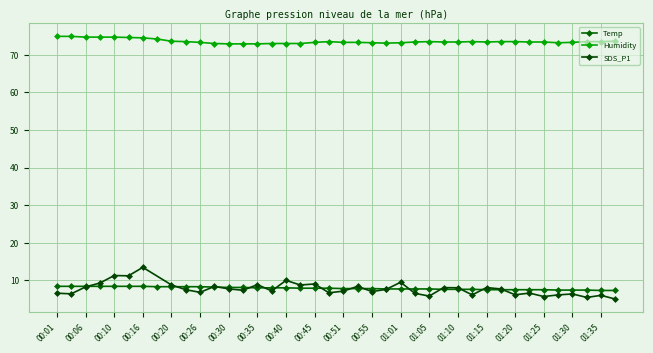

True or false: Temp and Humidity intersect in this chart.

False